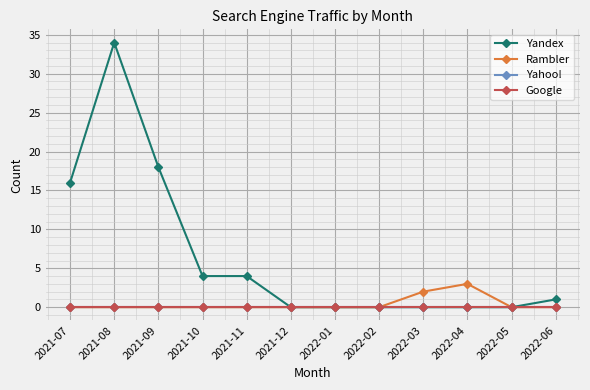

How many data points in Rambler are above 0?

2